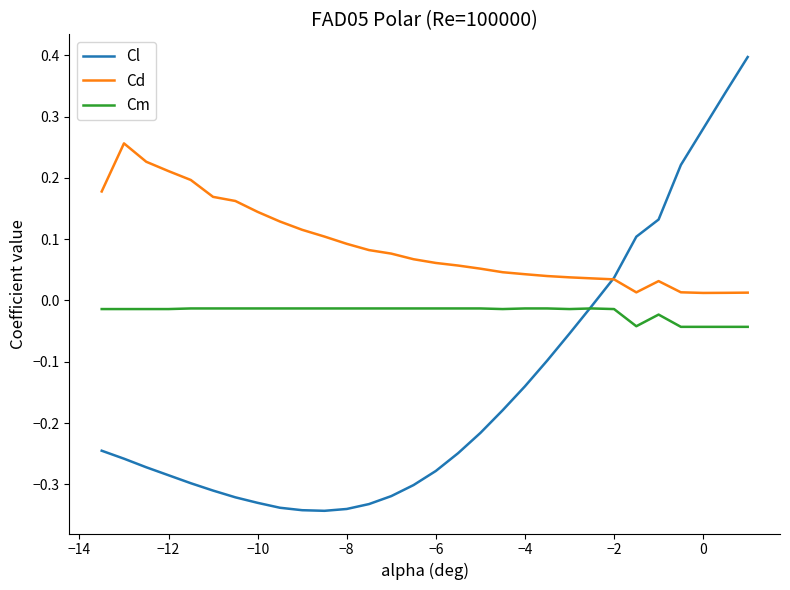

Which series has the largest range (max minus min)?

Cl